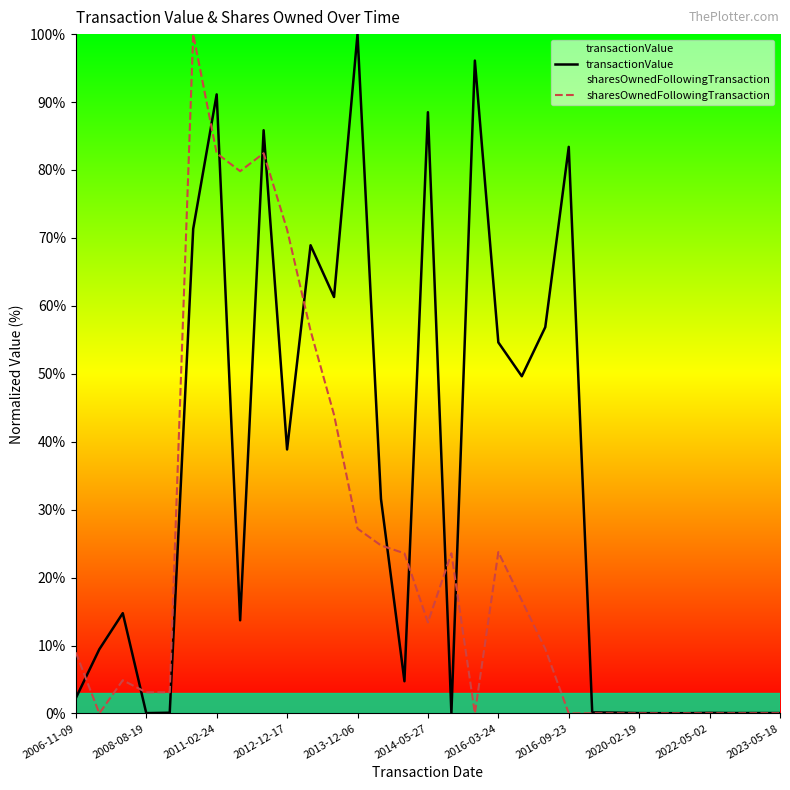

Is it true that transactionValue equals 19.7 at 17?

False